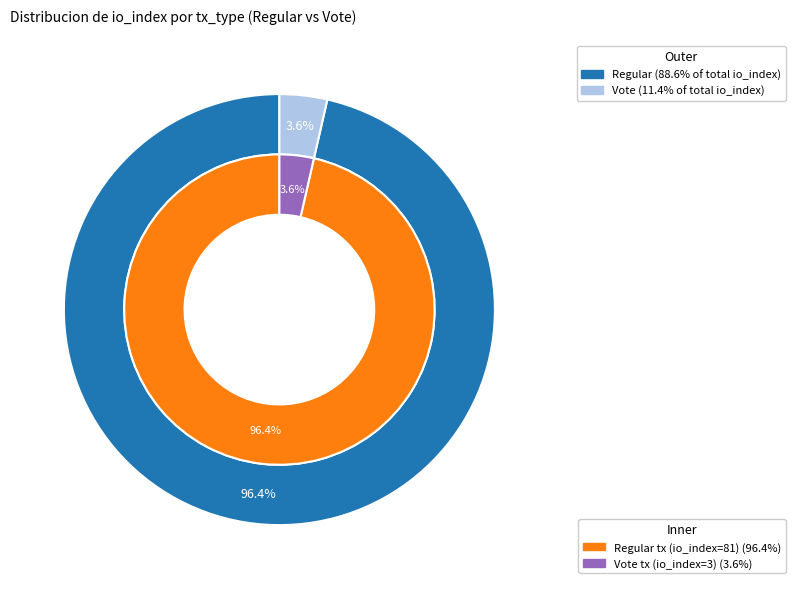

What percentage is the Regular slice, to the nearest percent?

96%